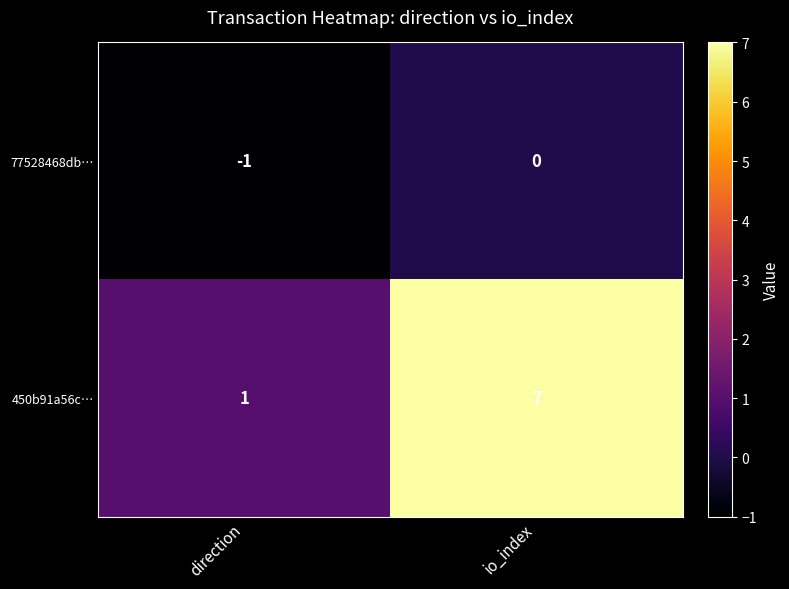

How many data points does each series have?

2